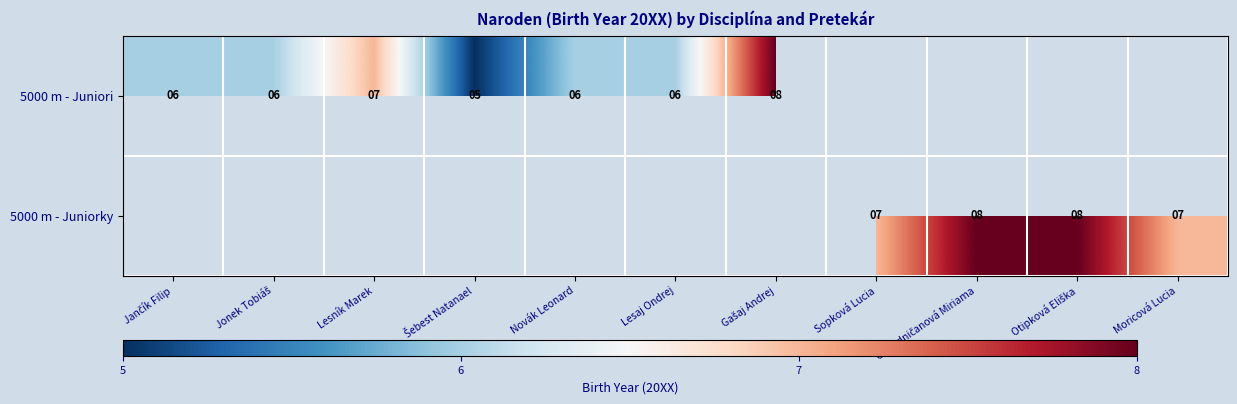

The 5000 m - Juniori series shows 6 at Lesaj Ondrej. True or false?

True